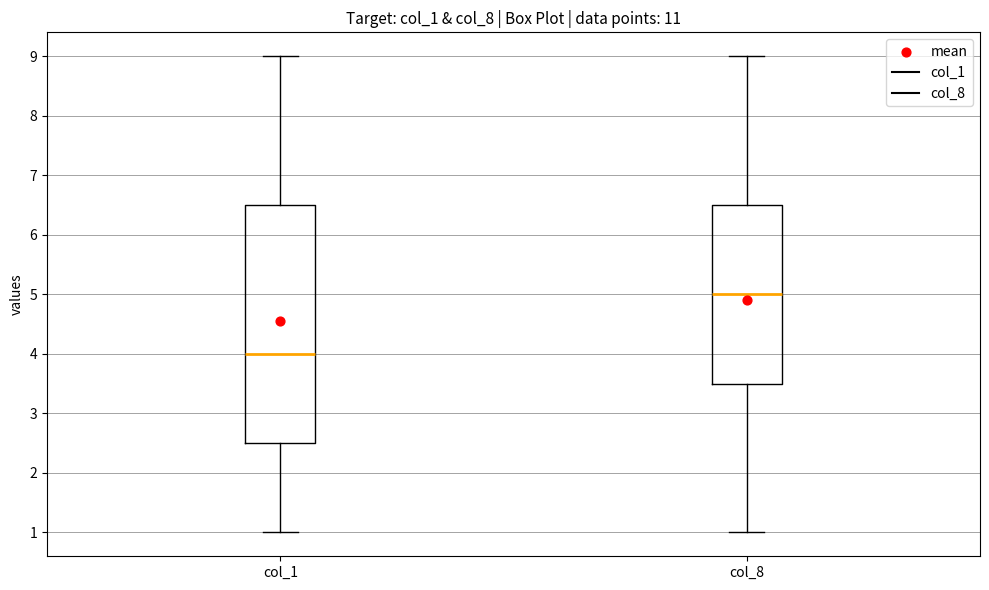

Where does the median line of the box for col_8 sit on the y-axis? The values are not printed on the chart, so give them approximately, as read against the axis.

5.0